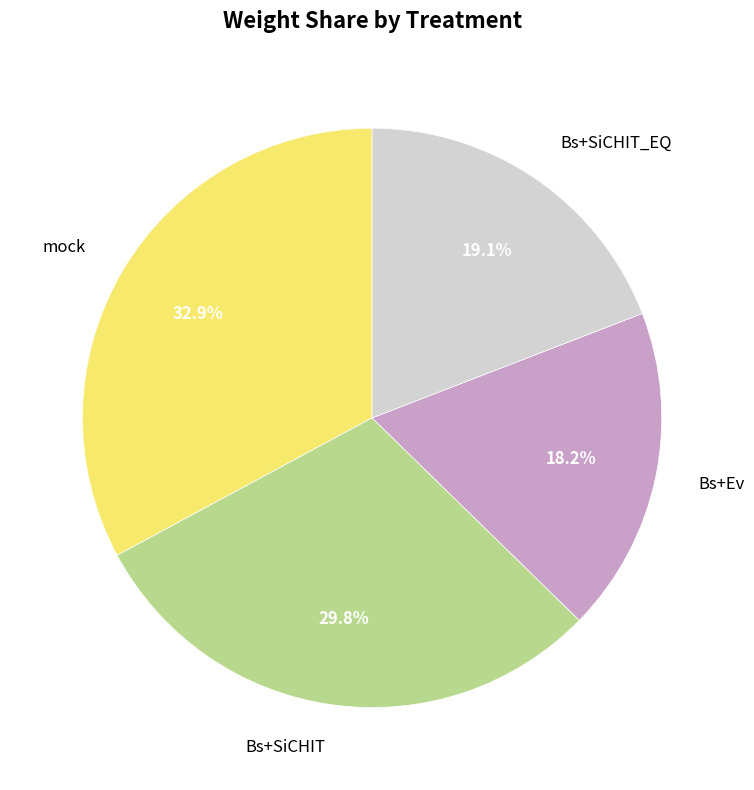

Rank the categories by value from lowest to highest.

Bs+Ev, Bs+SiCHIT_EQ, Bs+SiCHIT, mock